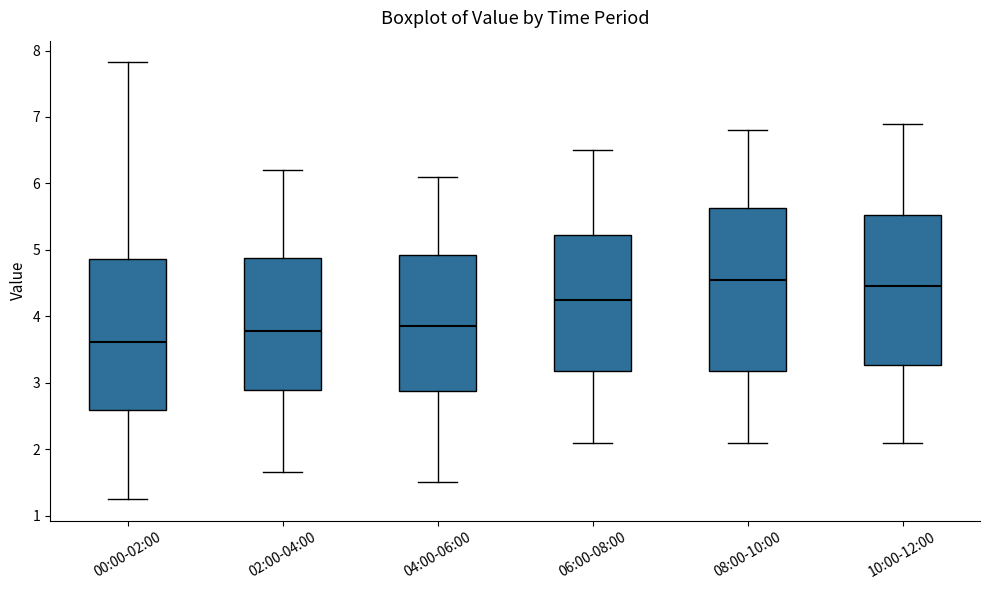

Where does the upper whisker of the box for 06:00-08:00 end on the y-axis? The values are not printed on the chart, so give them approximately, as read against the axis.

6.5